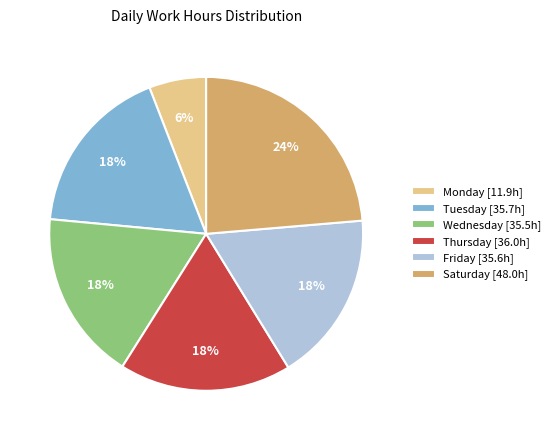

To the nearest percent, what is the difference between the largest and smallest slice percentages?

18%